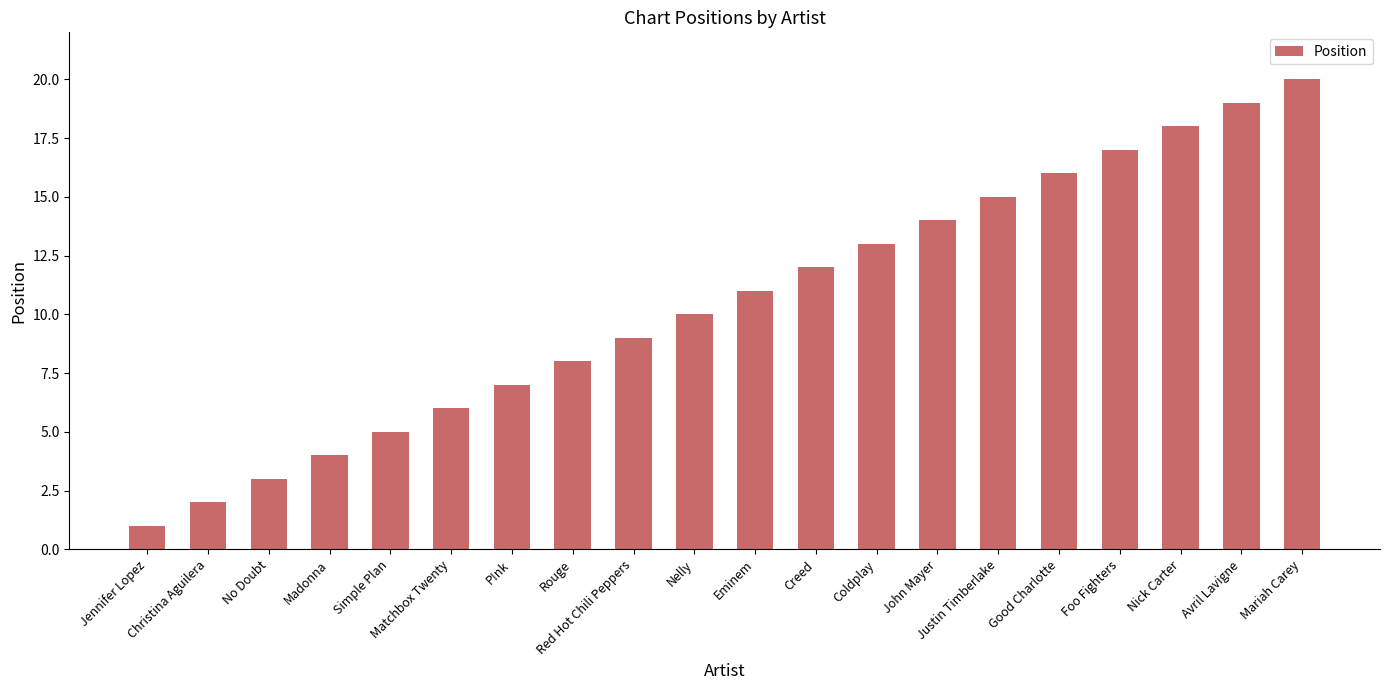

What is the greatest value displayed?

20